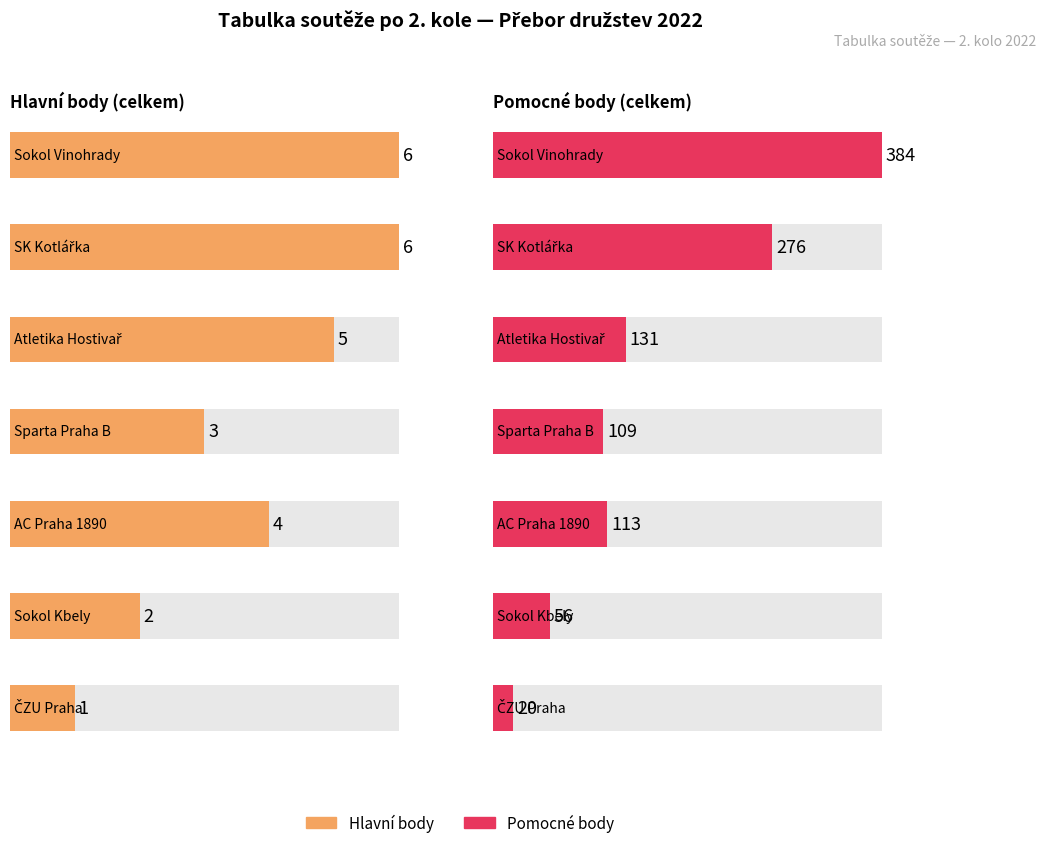

Where does the pom.body series first go above 113?

Sokol Vinohrady